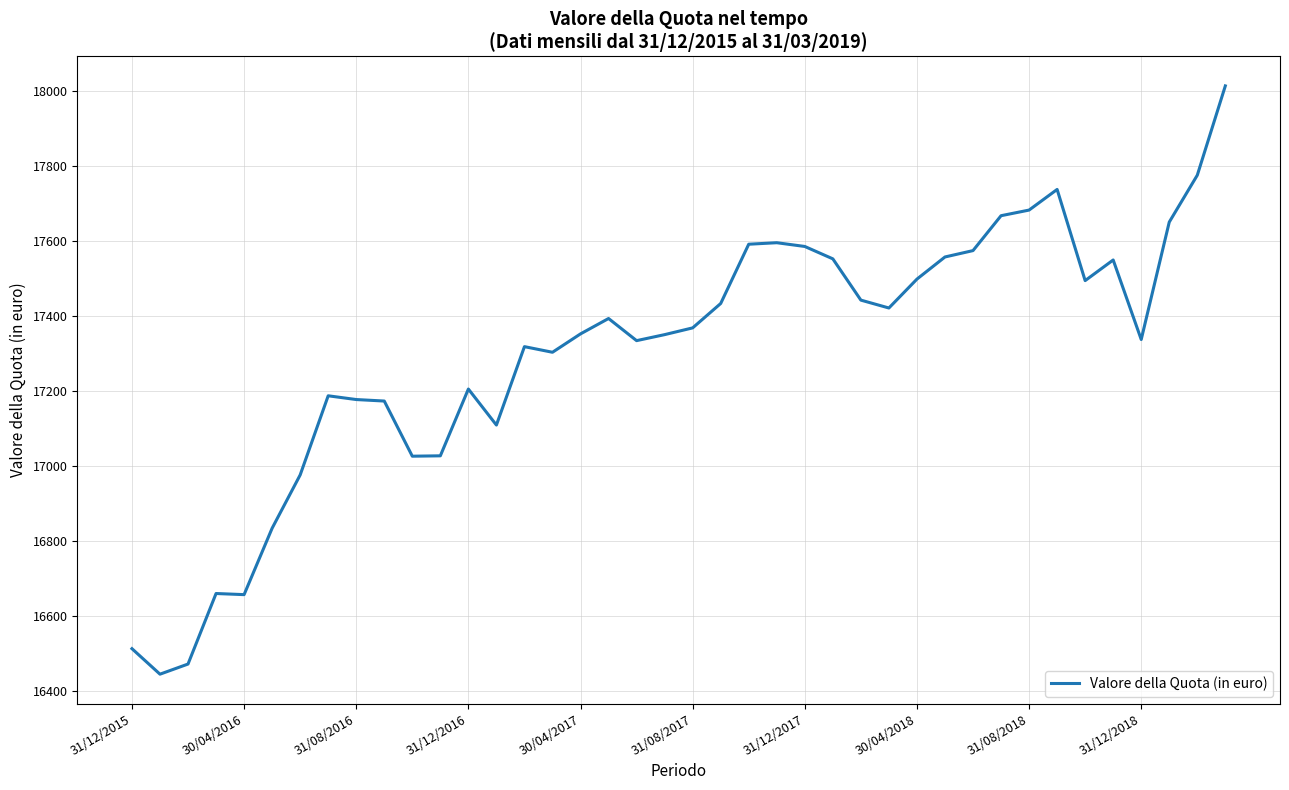

What is the maximum value shown in the chart?

18013